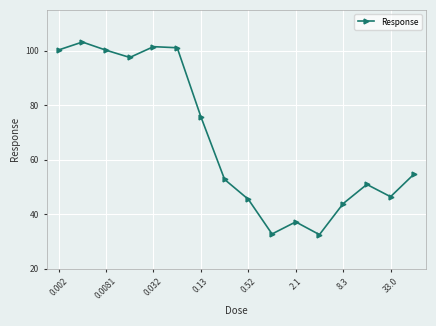

How many points are lower than both their immediate neighbors (excluding endpoints)?

4